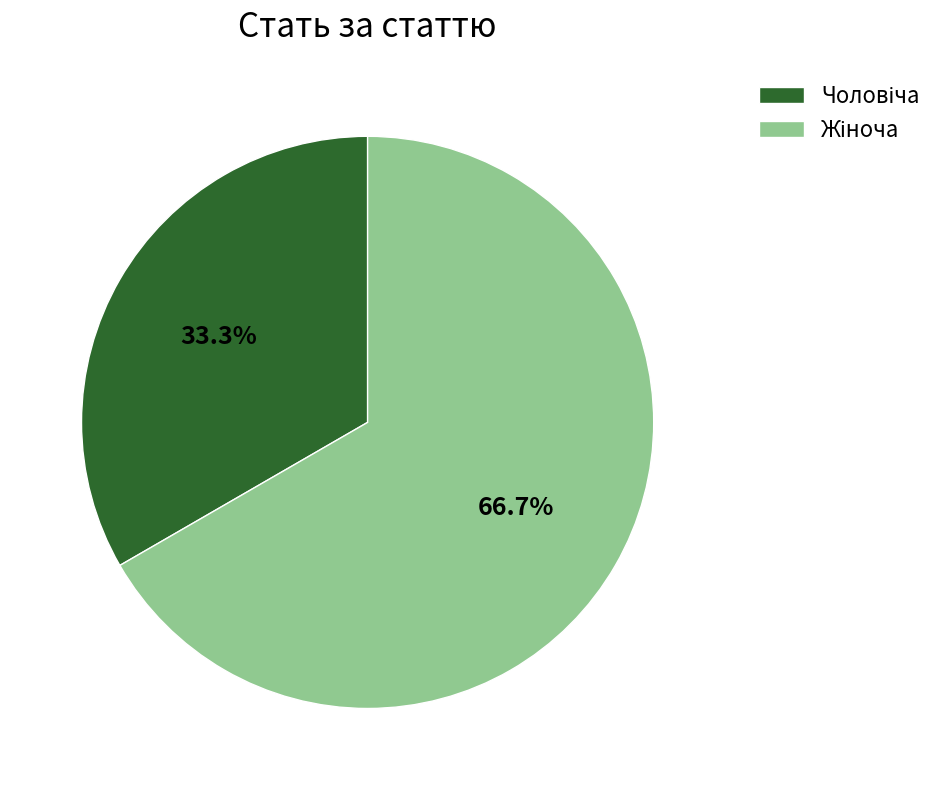

Is there any slice that represents more than half of the pie?

Yes